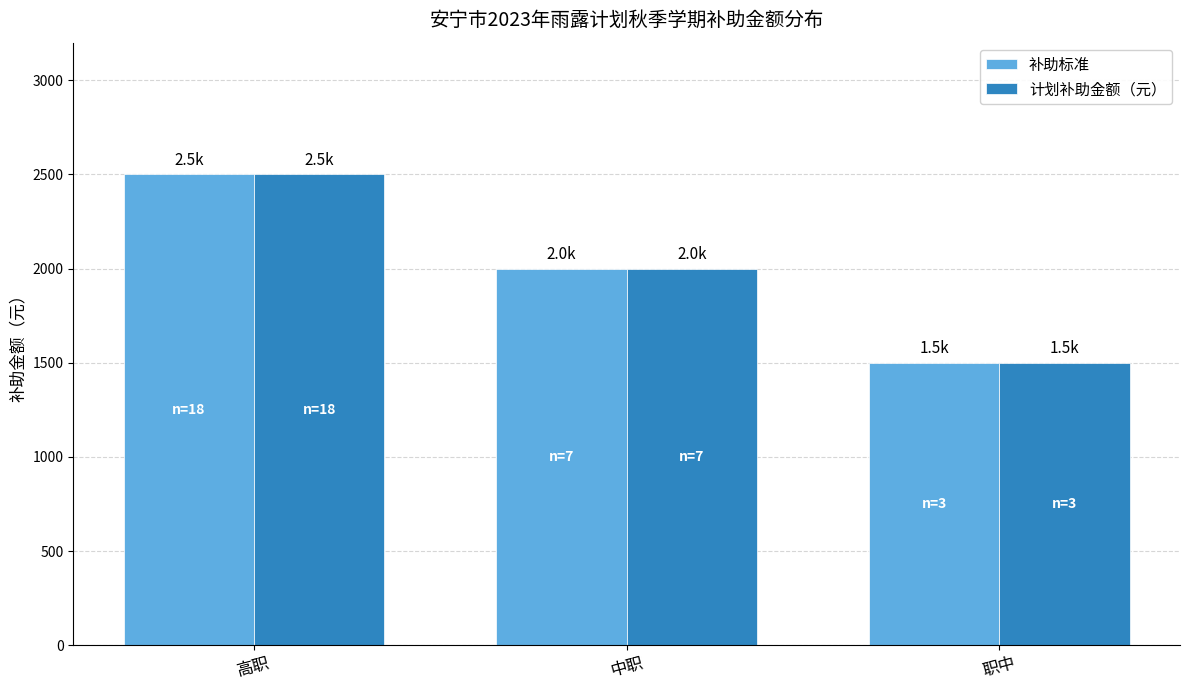

Does the chart contain any negative values?

No